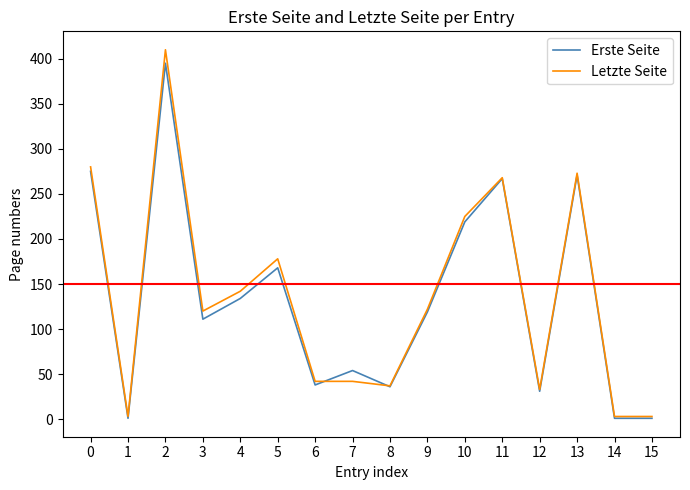

Is it true that Erste Seite equals 1 at 15?

True